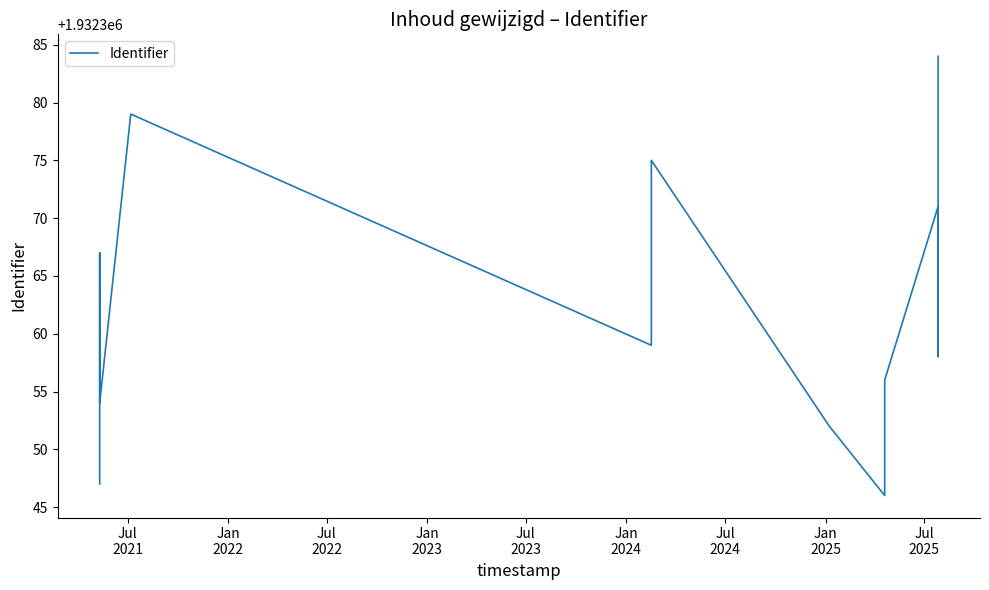

What is the label of the 1st point from the left?

Jul
2021